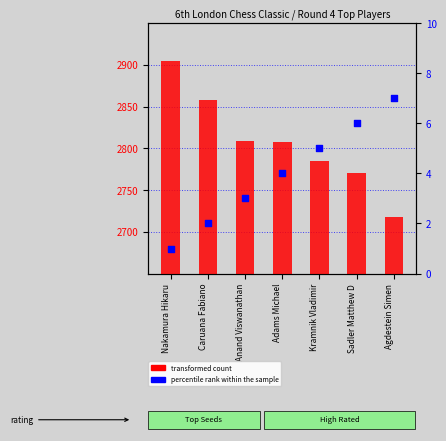

Which series contains the lowest Y value?

percentile rank within the sample